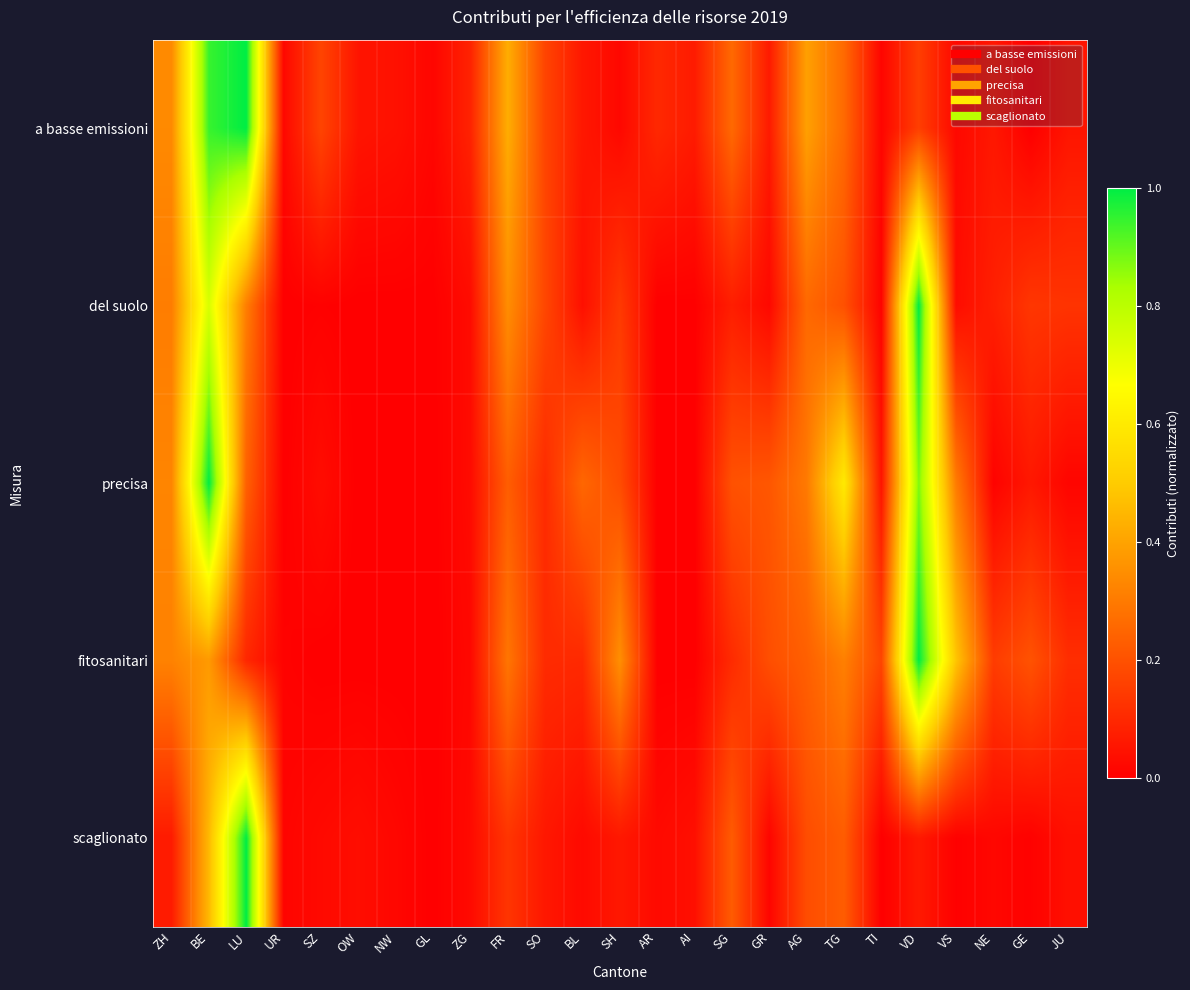

Which series has the largest total across all categories?

precisa